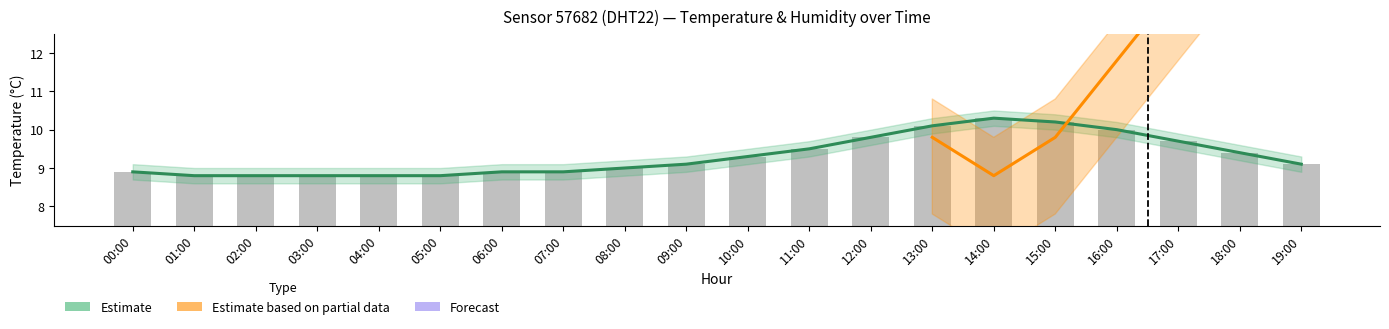

Which category has the highest value in the humidity series?

14:00